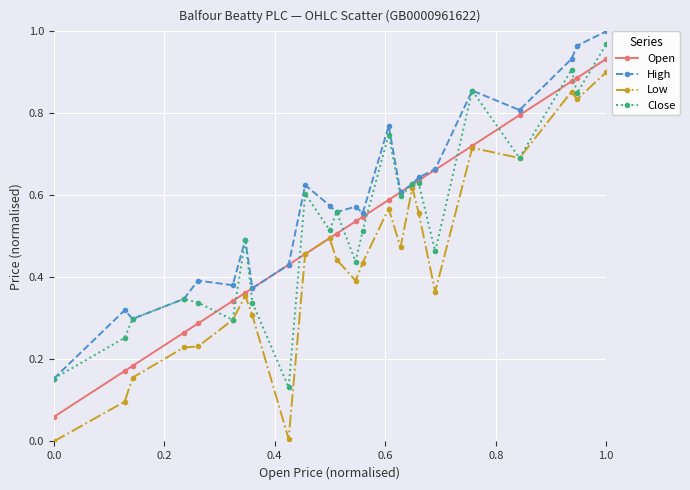

Which series has the largest total across all categories?

High